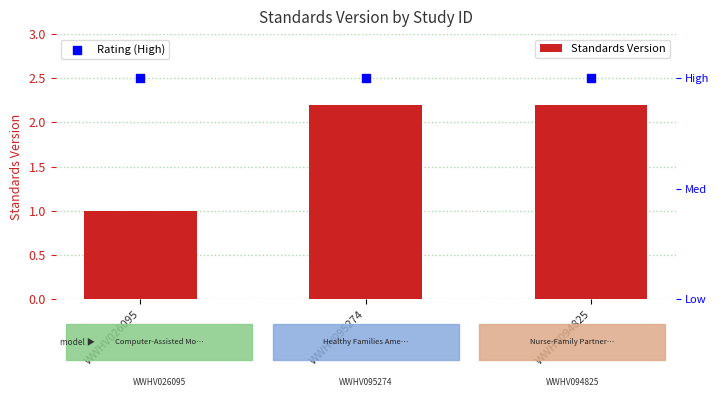

Which series reaches the maximum Y coordinate?

Standards Version